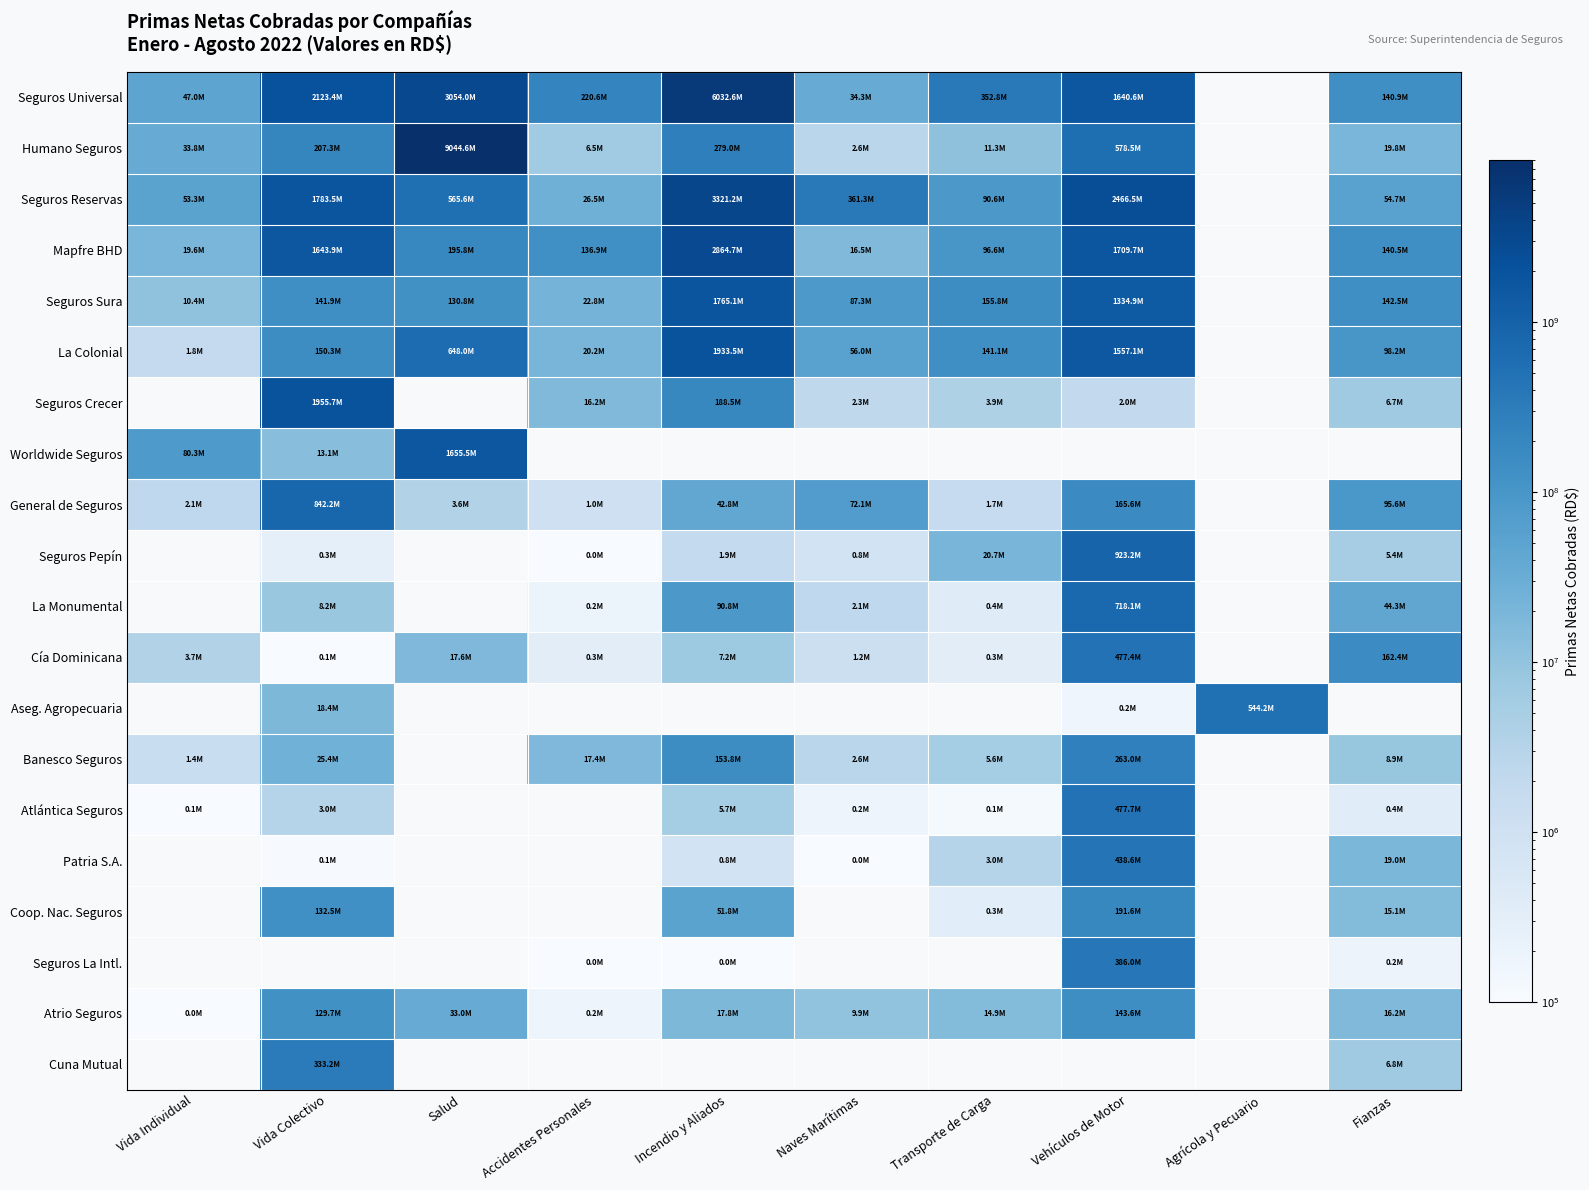

How many categories are shown in the chart?

10